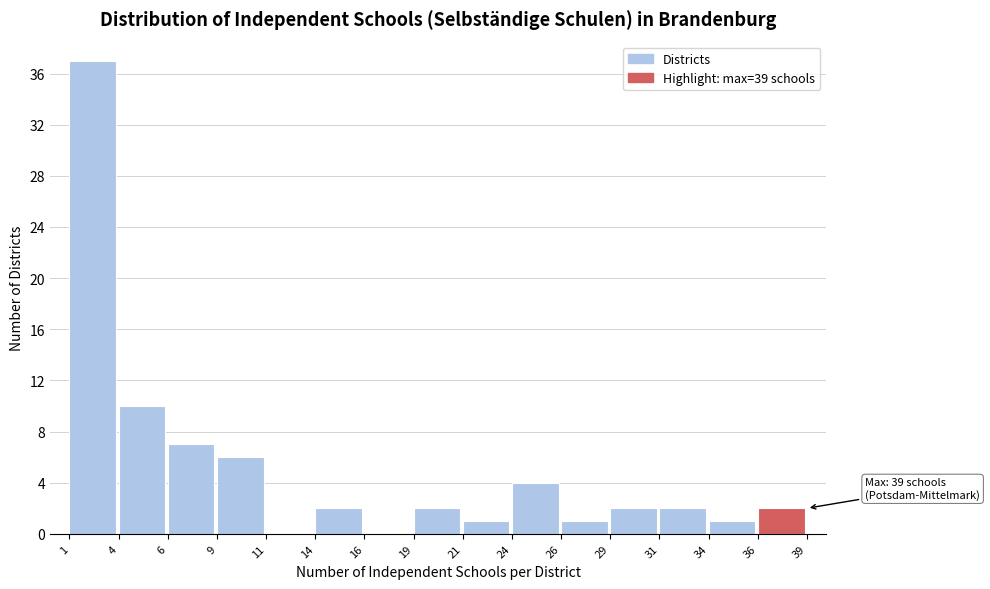

Reading right to left, list all the values displayed in this chart.

36=2	34=1	31=2	29=2	26=1	24=4	21=1	19=2	16=0	14=2	11=0	9=6	6=7	4=10	1=37